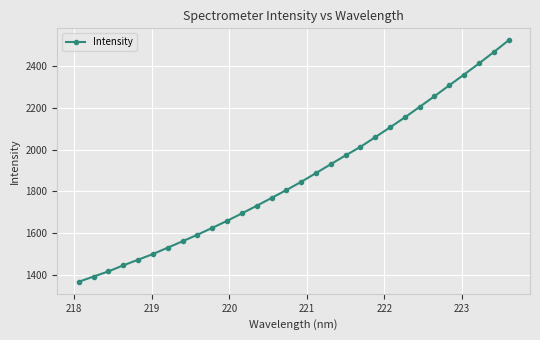

What is the difference between the maximum and minimum values?

1159.1